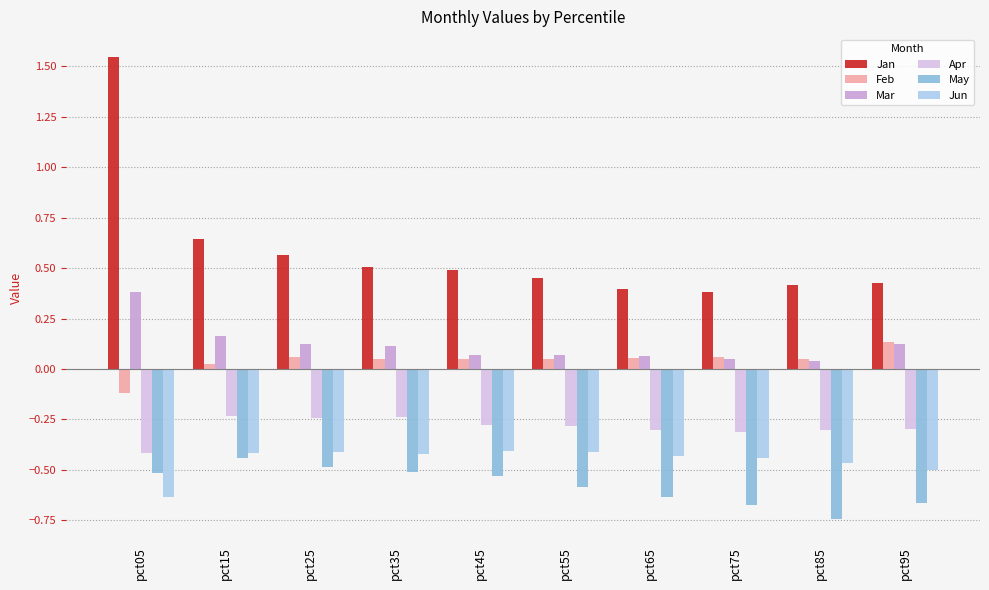

Which has a higher value, pct65 or pct35?

pct35